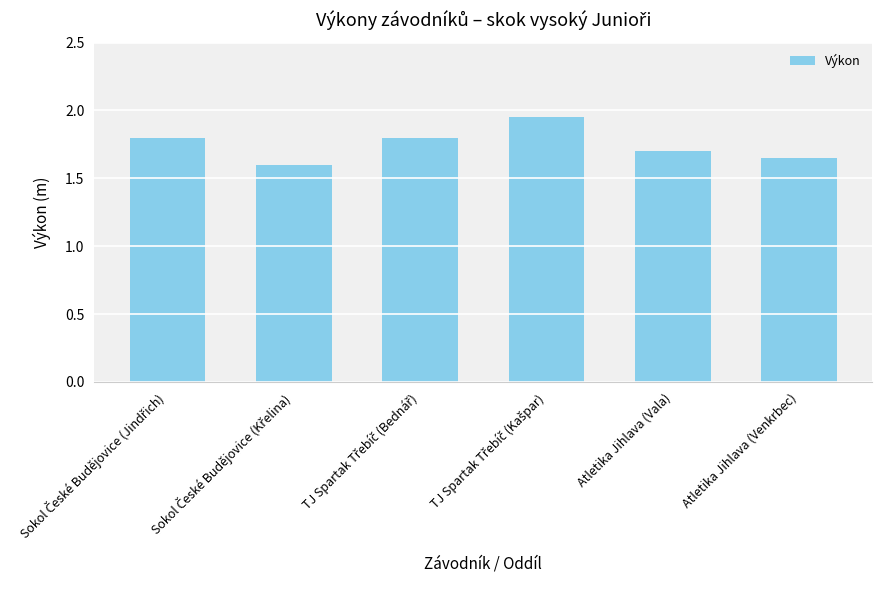

How many categories are shown in the chart?

6